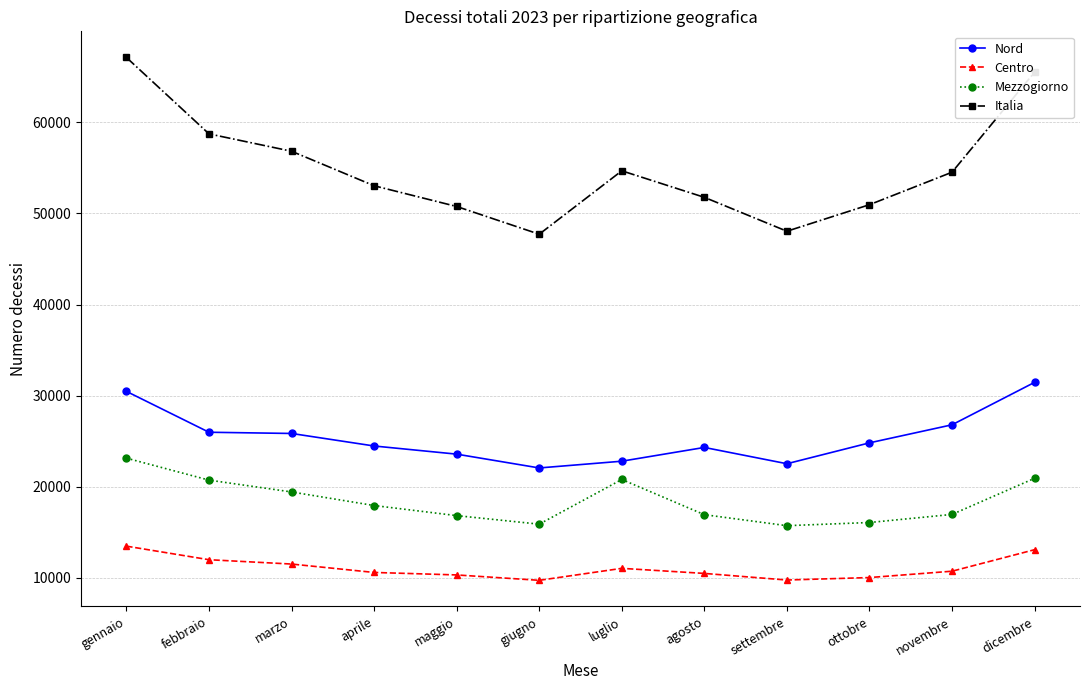

What is the label of the 11th point from the left?

novembre